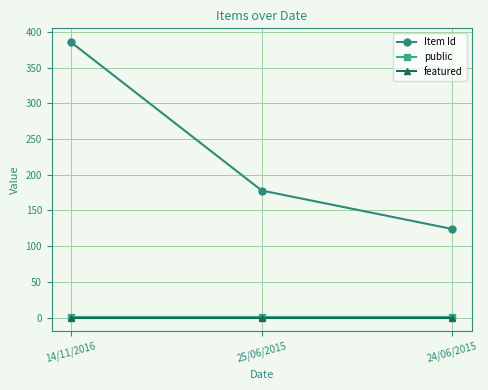

What are all the series names shown in the legend?

Item Id, public, featured